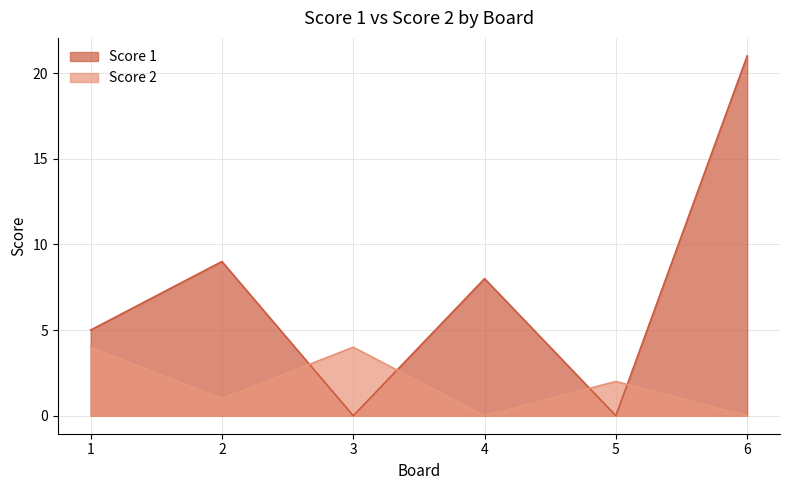

Read the Score 1 value at 6, to the nearest 10.

20